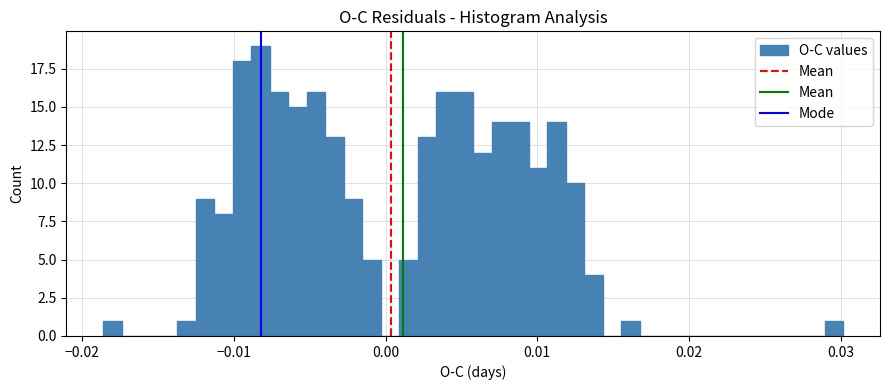

Read against the x-axis, roughly where is the centre of the tallest bar?

-0.008